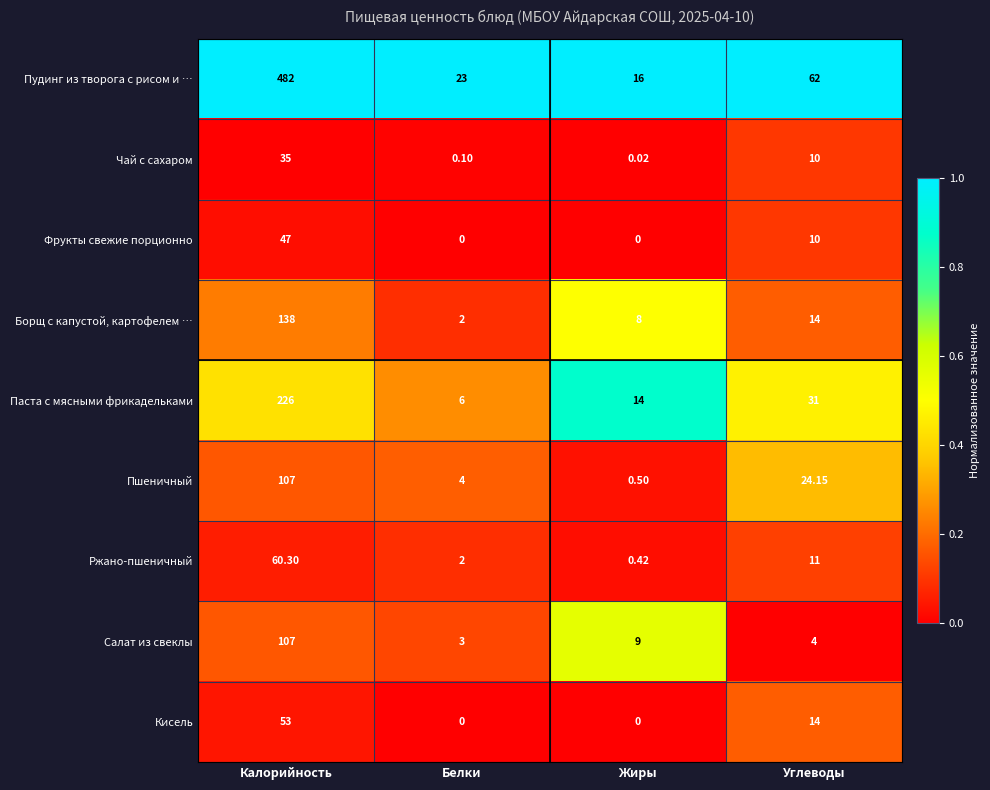

At how many categories does at least one series exceed 0?

4